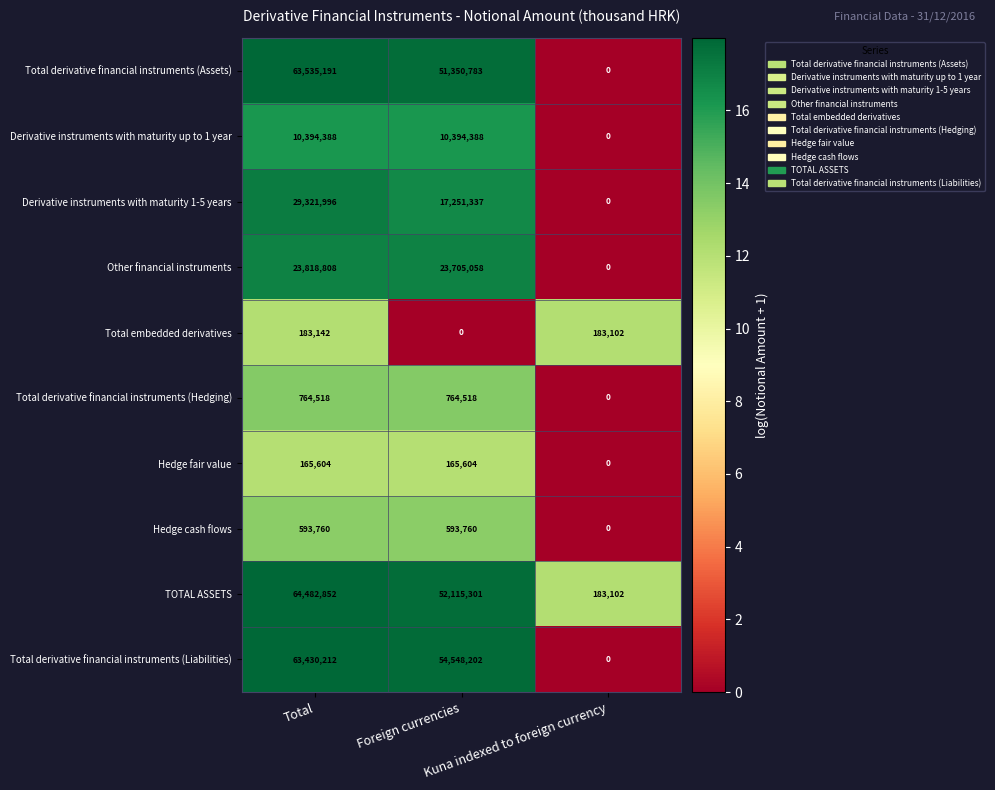

What is the difference between the highest and lowest values at Foreign currencies?

54548202